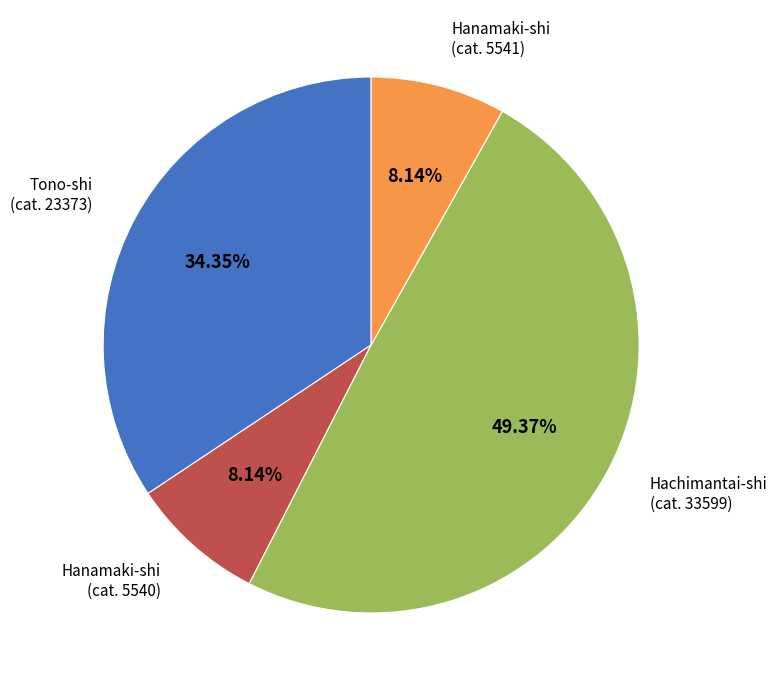

To the nearest percent, what is the average slice percentage?

25%